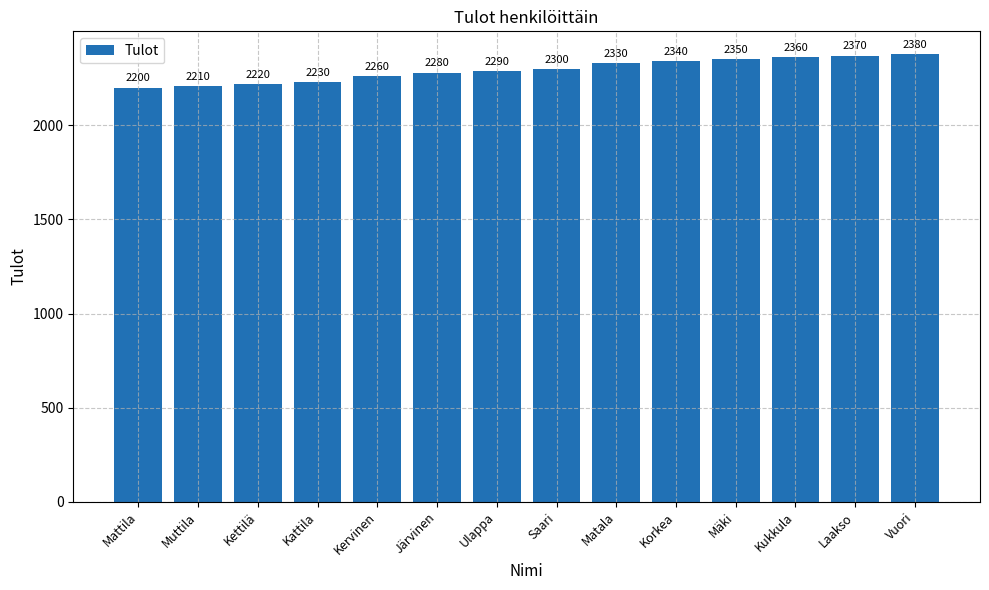

True or false: the data shows 2220 at Kettilä.

True